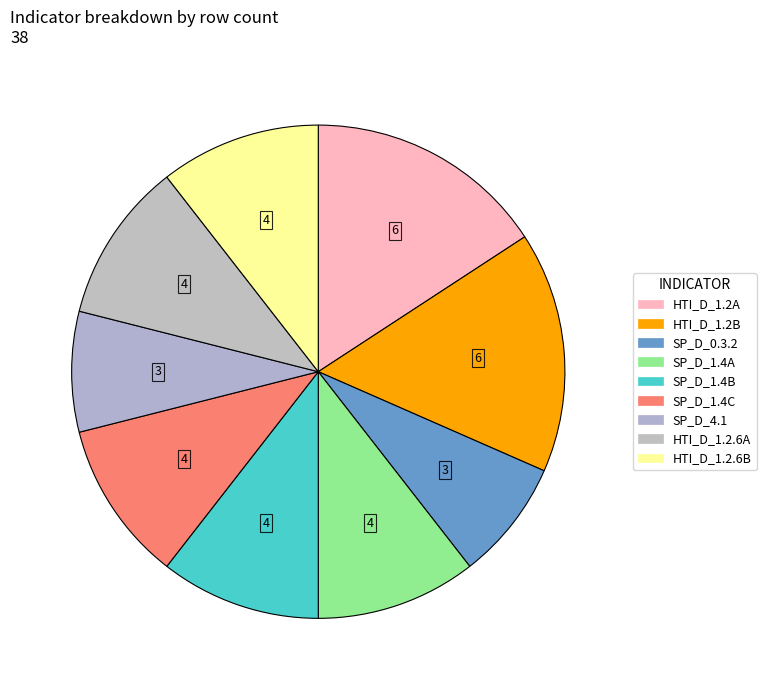

Count the number of slices in the pie.

9